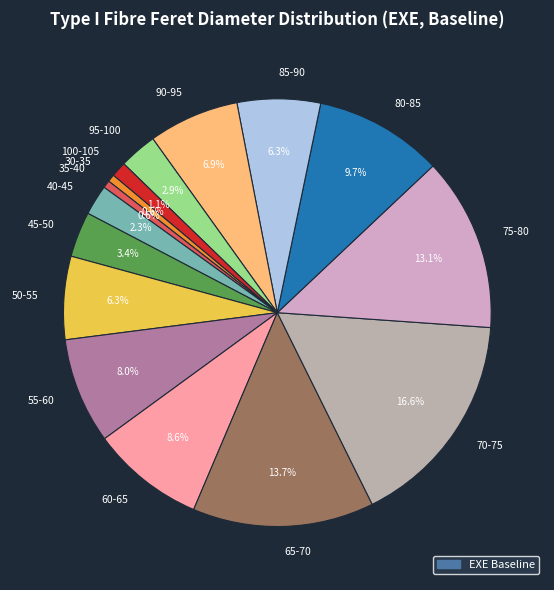

What percentage is NOT represented by 50-55?

93.7%